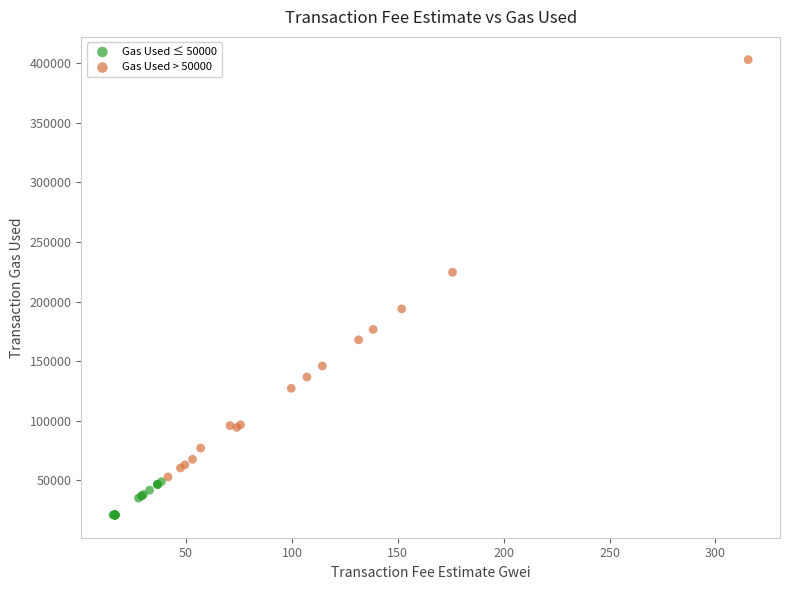

Which series reaches the minimum Y coordinate?

Gas Used ≤ 50000